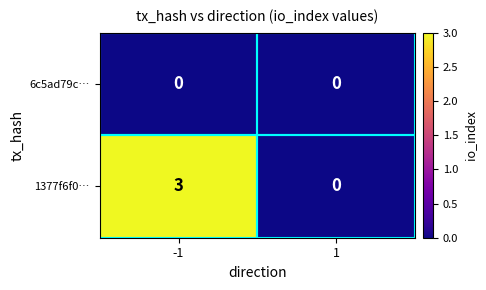

List the series in order of their peak value, lowest first.

6c5ad79c…, 1377f6f0…